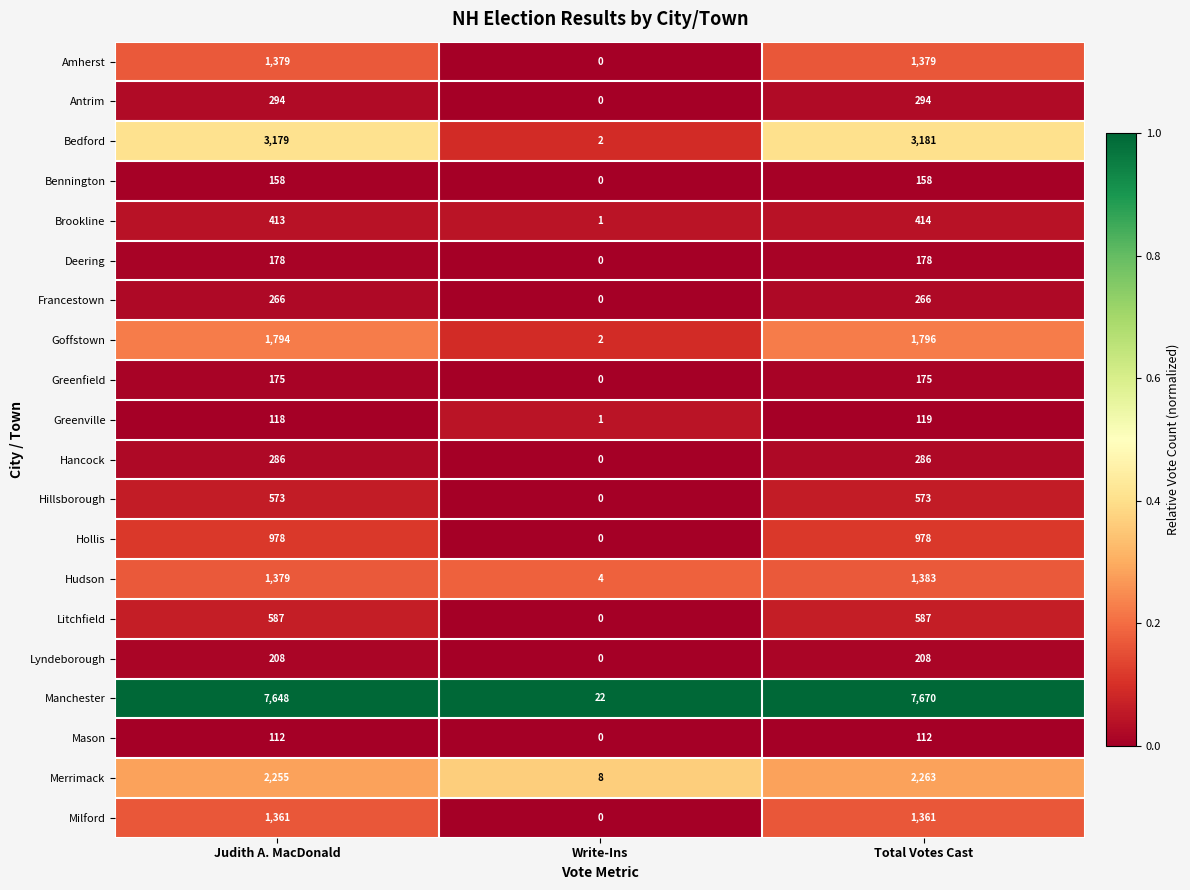

What is the total value across all series at Write-Ins?

40